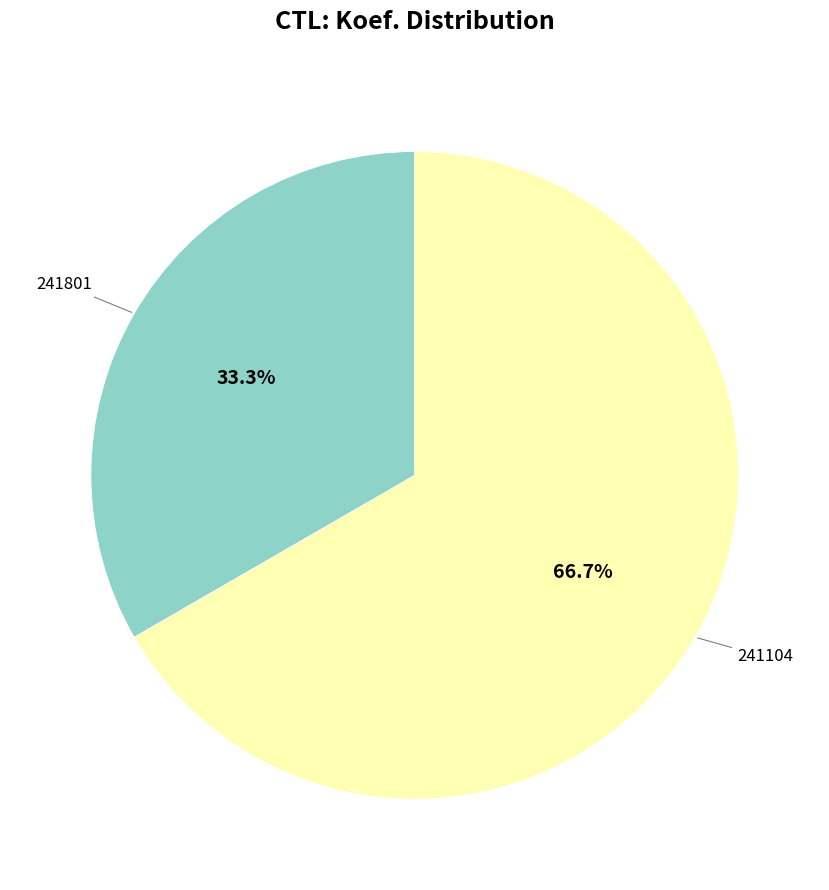

Does any single category account for the majority?

Yes